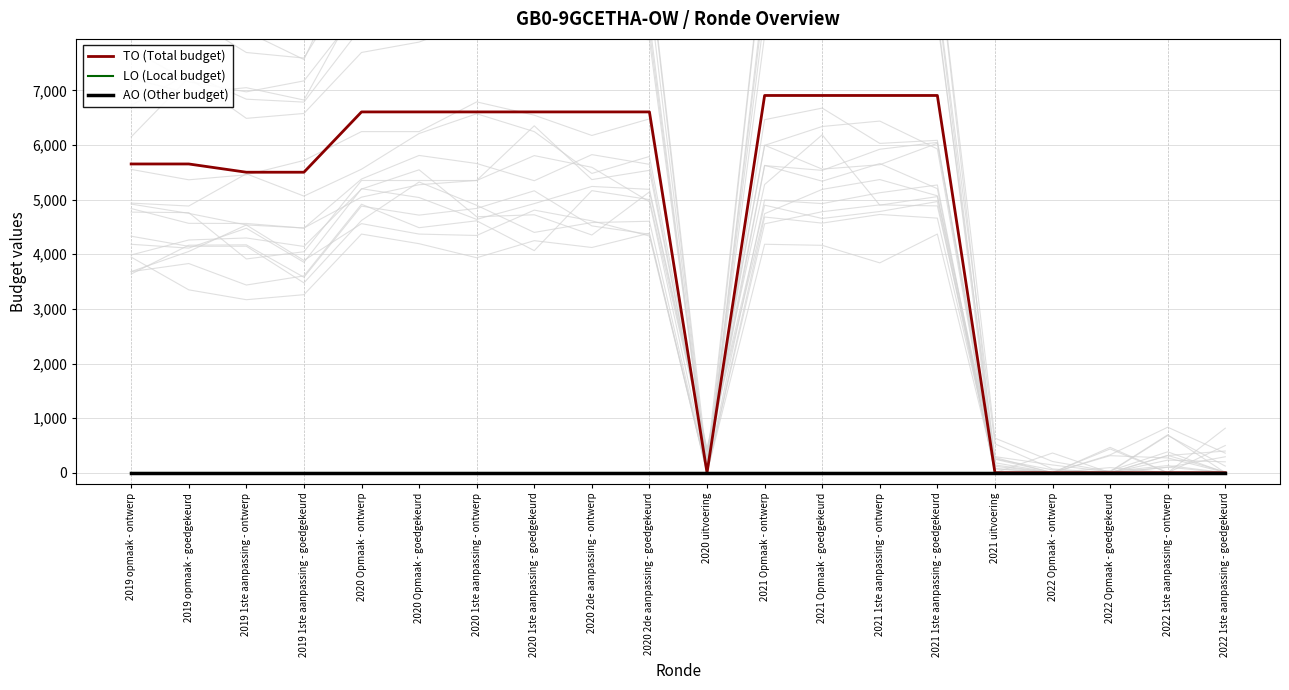

Which series changed the most between 2021 uitvoering and 2022 Opmaak - goedgekeurd?

TO (Total budget)